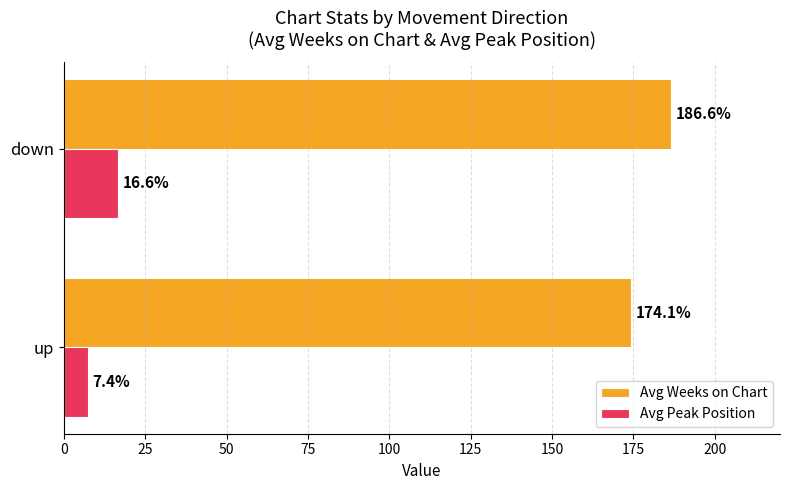

At how many categories does at least one series exceed 8?

2